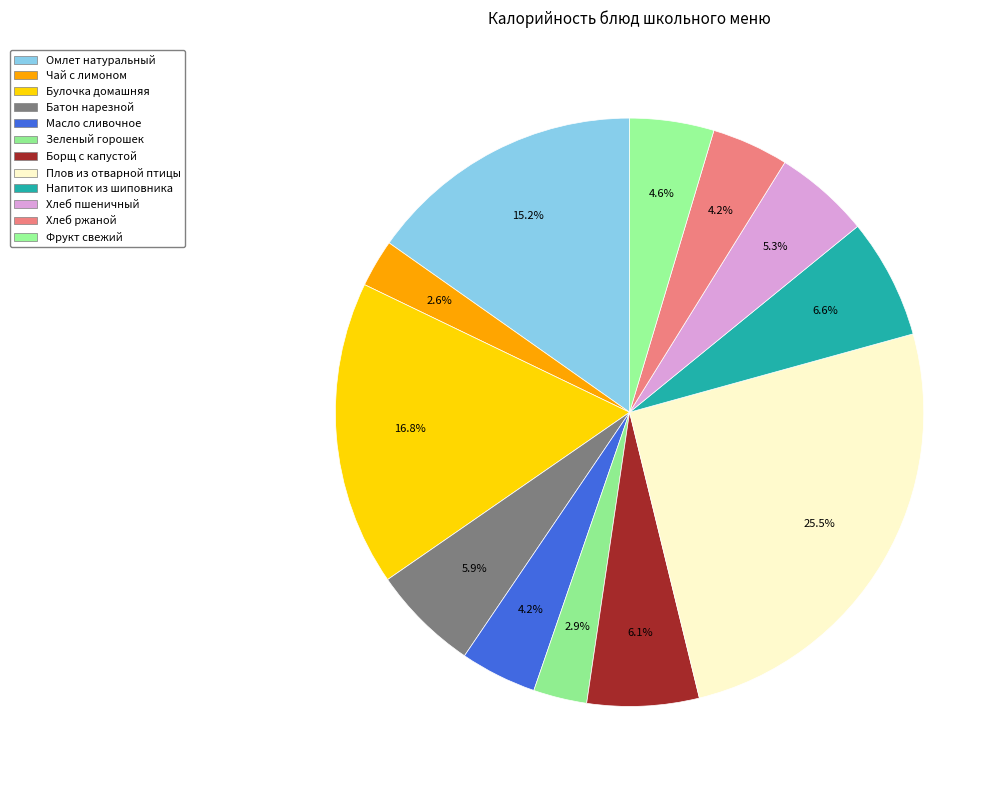

To the nearest percent, what is the combined percentage of Хлеб пшеничный and Масло сливочное?

9%